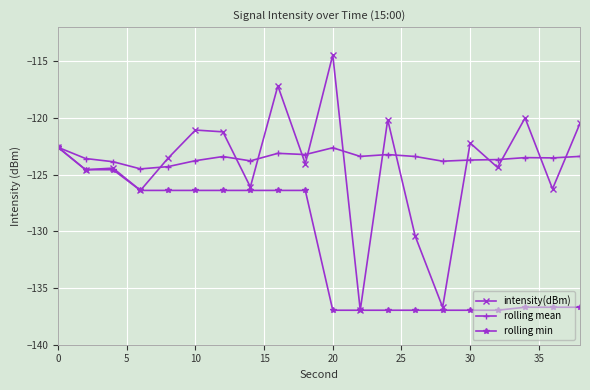

What are all the series names shown in the legend?

intensity(dBm), rolling mean, rolling min